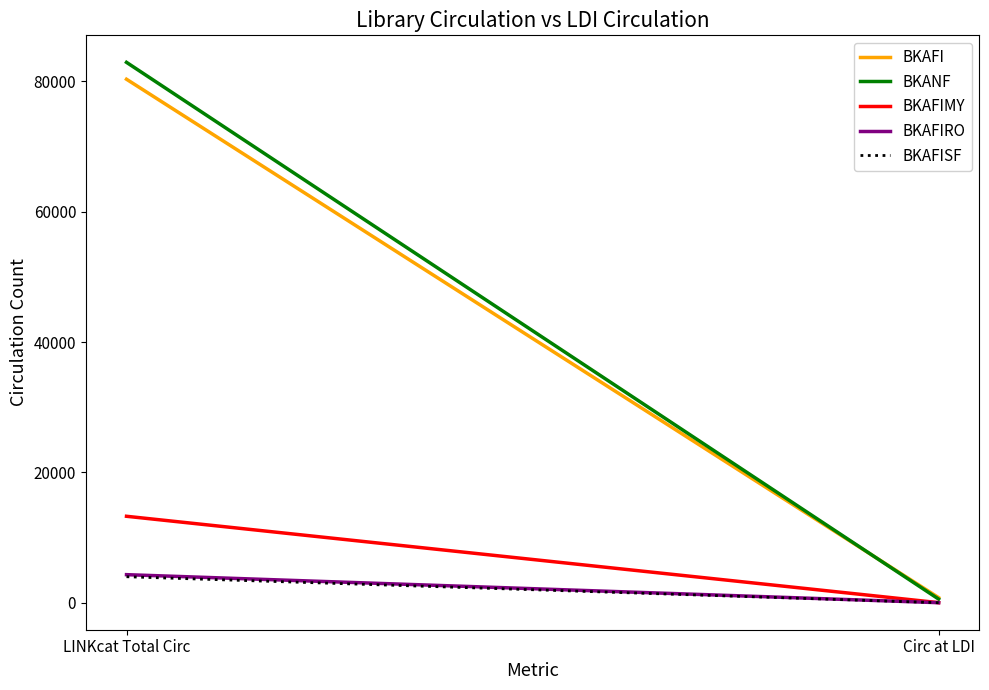

What value does the BKAFI series have at Circ at LDI, to the nearest 50?

800